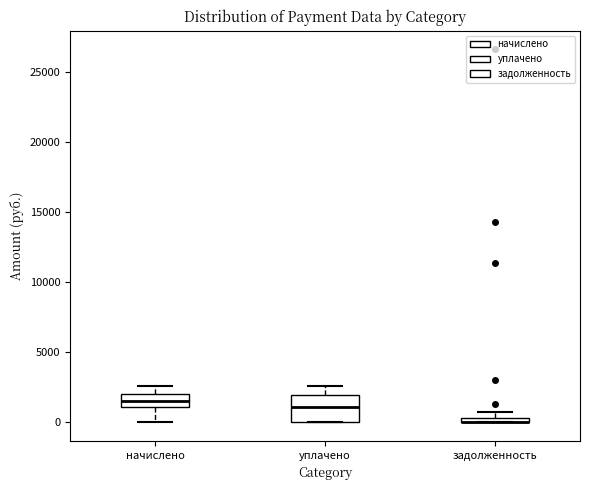

Which box is the tallest, from its lower edge to its upper edge?

уплачено